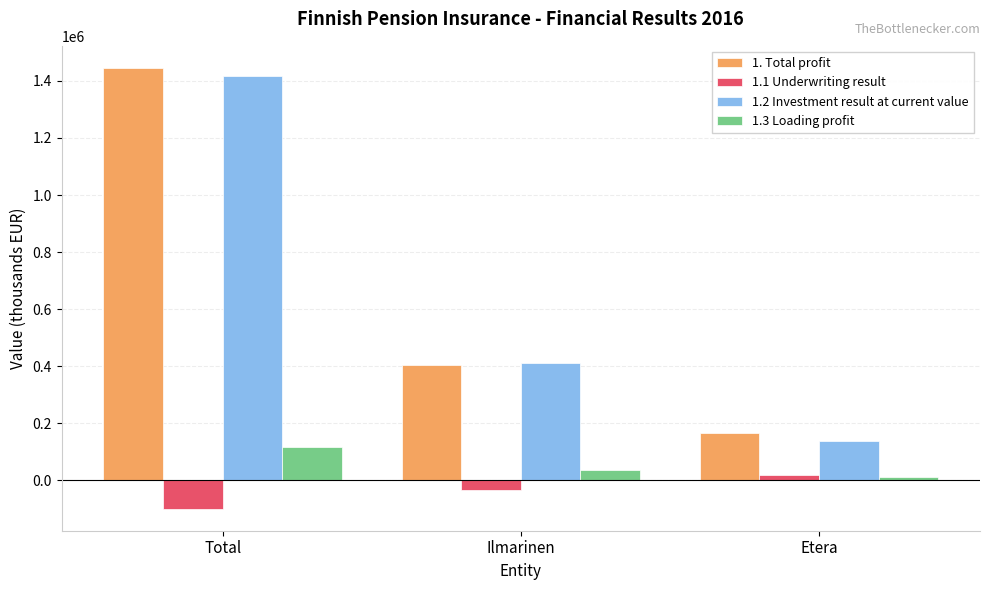

List the series in order of their peak value, lowest first.

1.1 Underwriting result, 1.3 Loading profit, 1.2 Investment result at current value, 1. Total profit